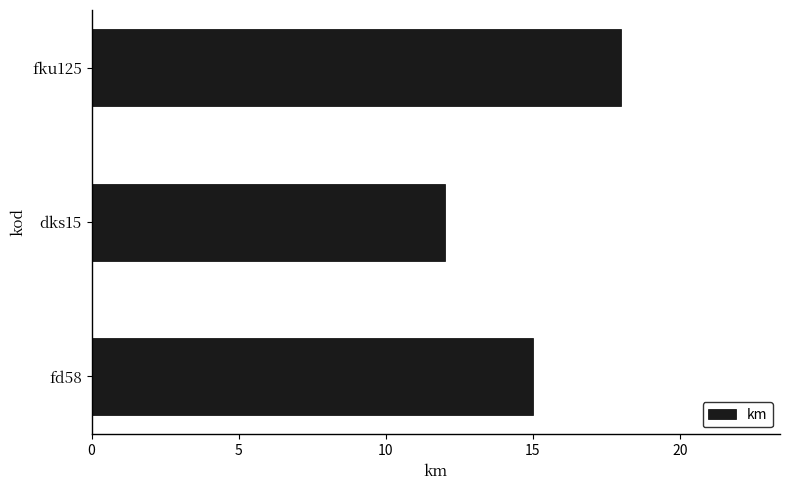

Which has a higher value, fd58 or fku125?

fku125